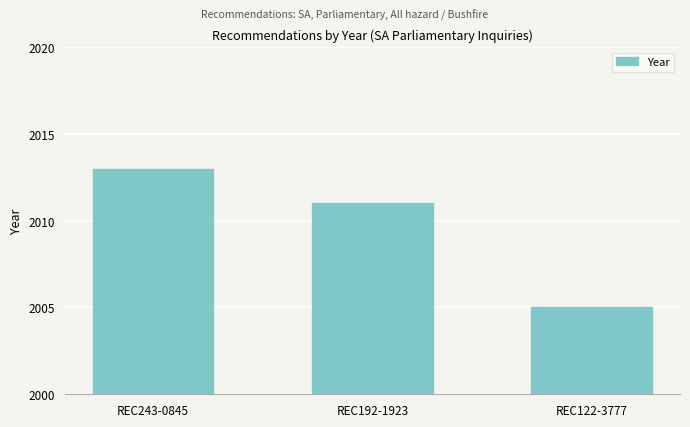

How many bars are there in total?

3